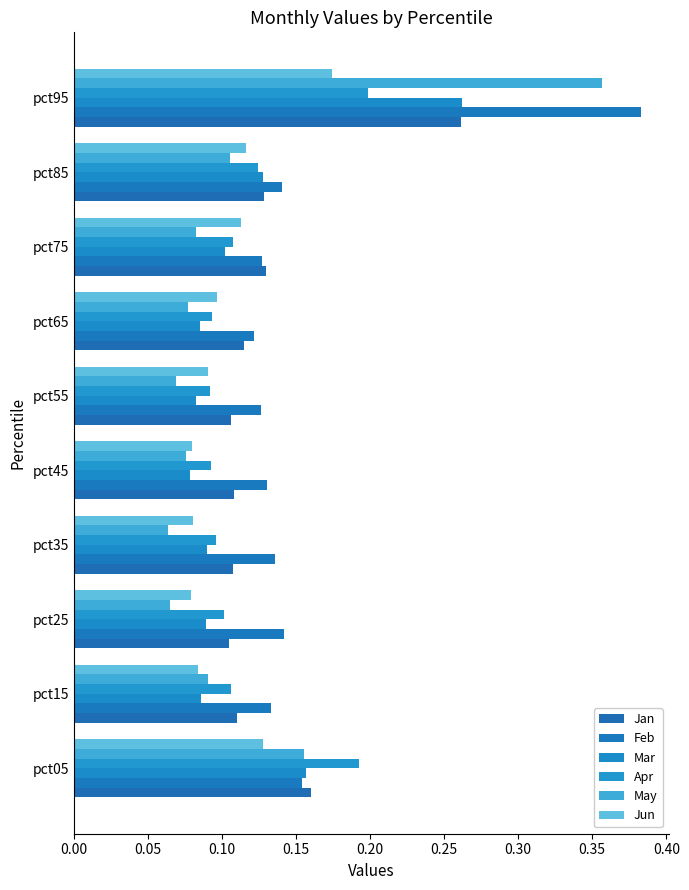

Count the number of data series in this chart.

6